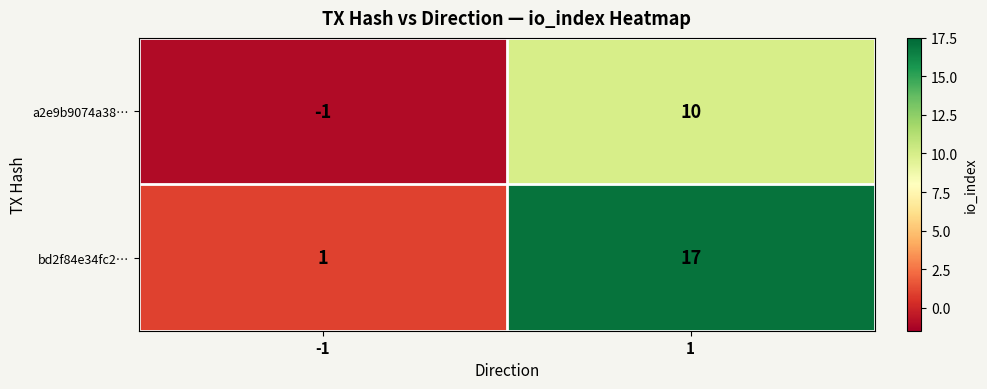

Reading left to right, what are all the values shown in this chart?

a2e9b9074a38…: -1	10
bd2f84e34fc2…: 1	17